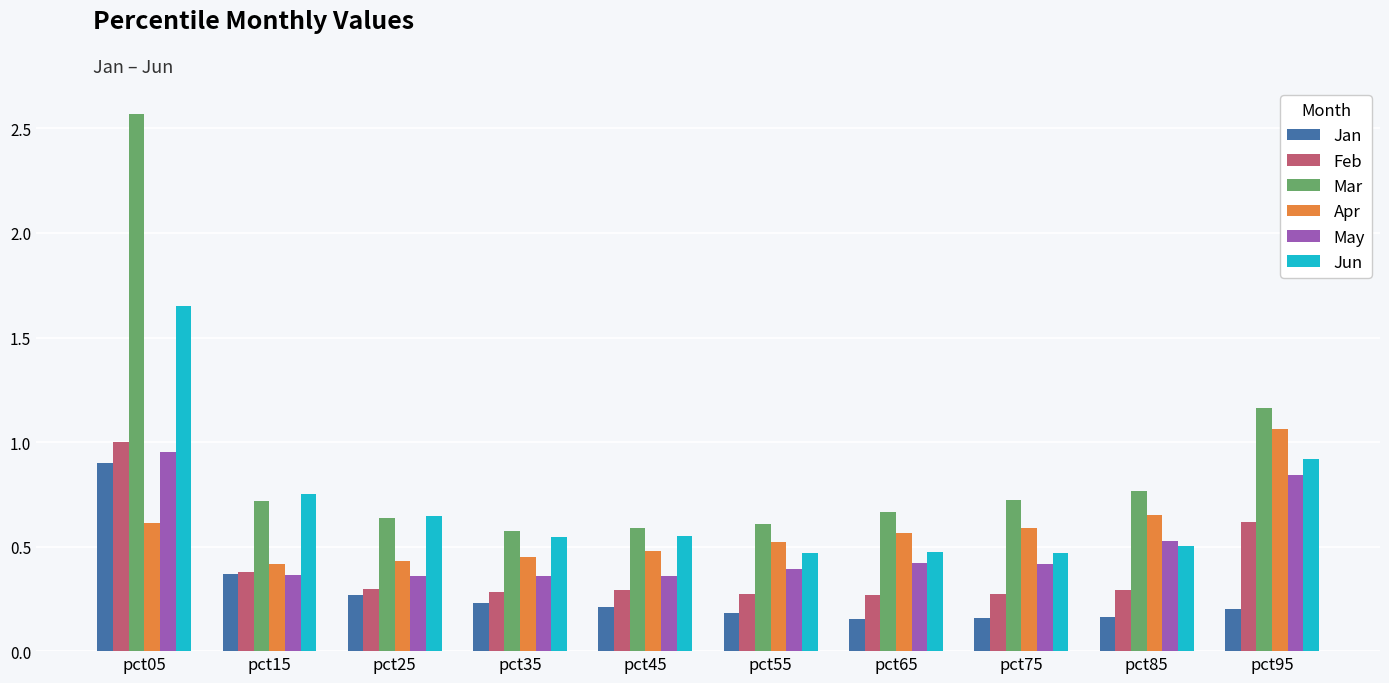

Which series has the largest range (max minus min)?

Mar